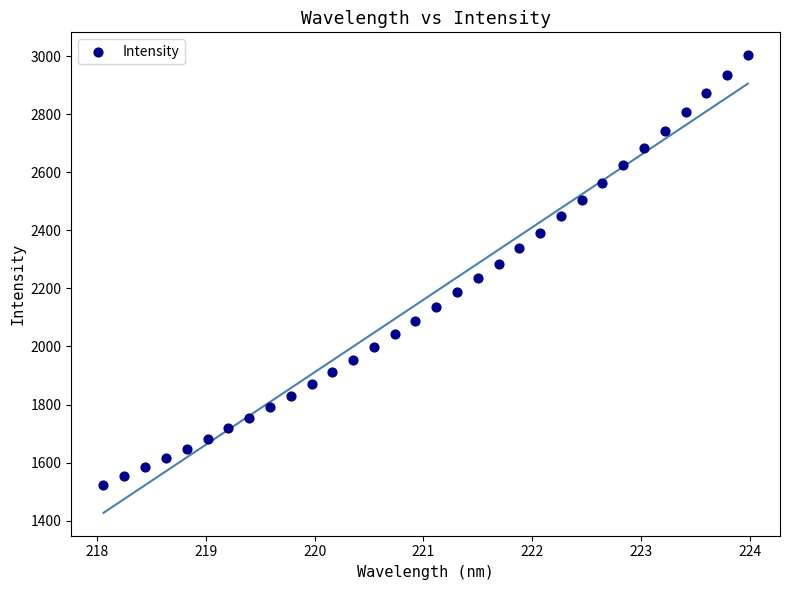

What is the range of Y values (max minus min)?

1480.2